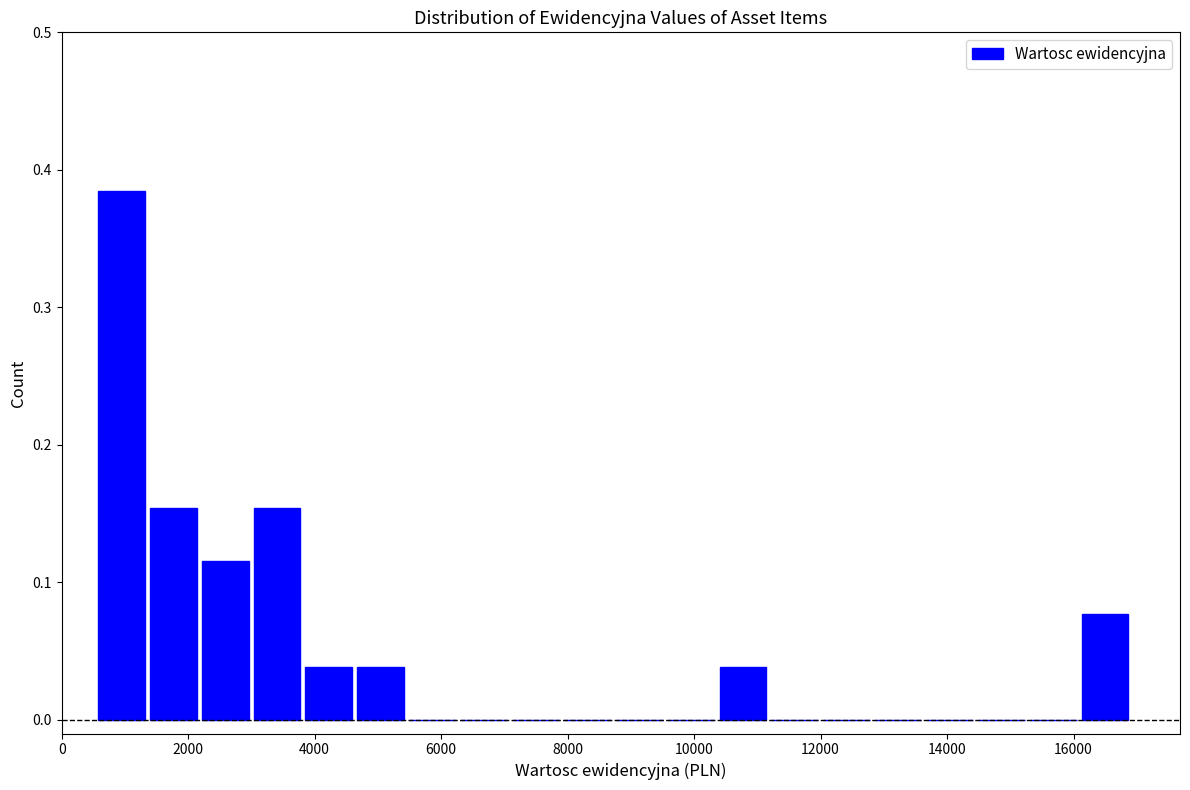

Reading left to right, transcribe this chart: for each bar, give the range it covers on the x-axis and its height. Neither the bar edges nor the heights are printed on the chart, so give them approximately, as read against the axes.

600 to 1400: 0.38
1400 to 2200: 0.15
2200 to 3000: 0.12
3000 to 3800: 0.15
3800 to 4600: 0.04
4600 to 5400: 0.04
5400 to 6200: 0
6200 to 7000: 0
7000 to 8000: 0
8000 to 8800: 0
8800 to 9600: 0
9600 to 10400: 0
10400 to 11200: 0.04
11200 to 12000: 0
12000 to 12800: 0
12800 to 13600: 0
13600 to 14400: 0
14400 to 15200: 0
15200 to 16000: 0
16000 to 17000: 0.08